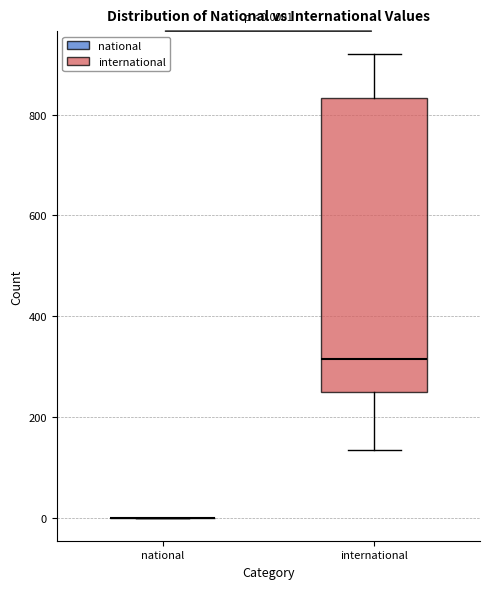

Which box is the tallest, from its lower edge to its upper edge?

international